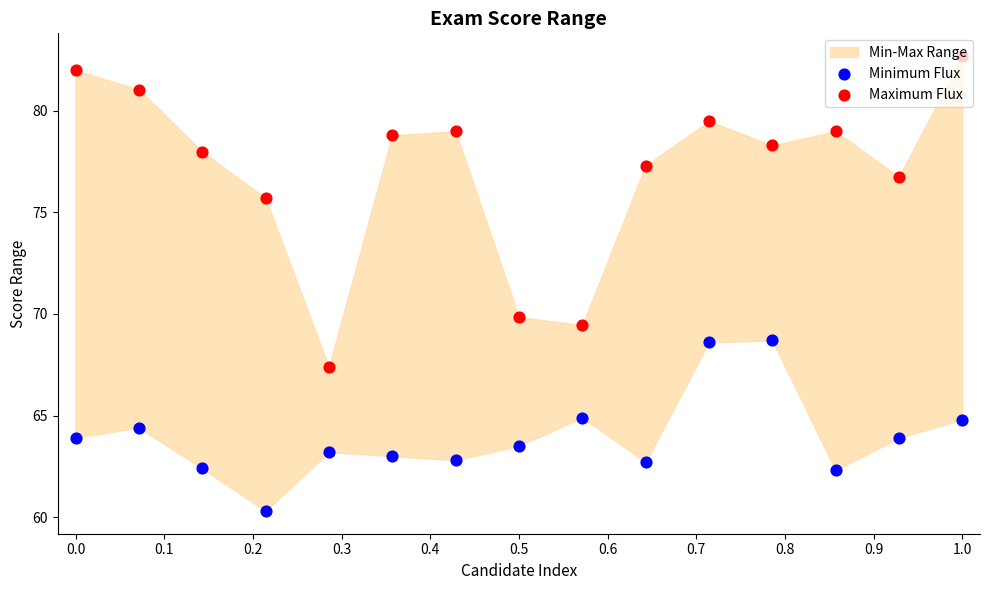

Which series has the widest spread of Y values?

Maximum Flux